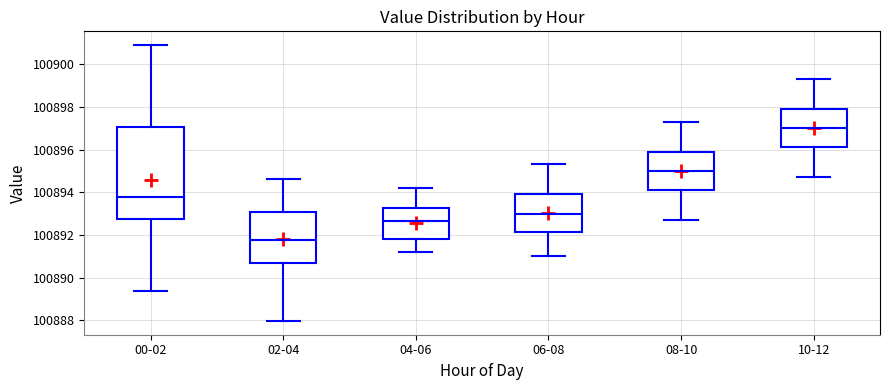

Which box's median line is the lowest?

02-04